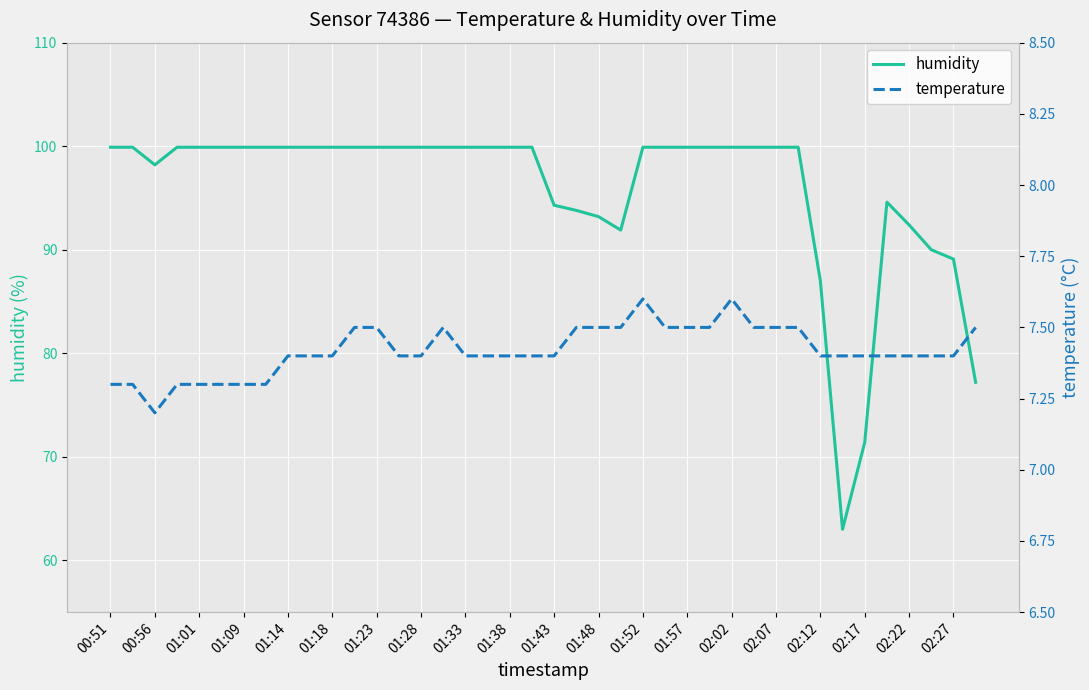

Which series has the largest total across all categories?

humidity